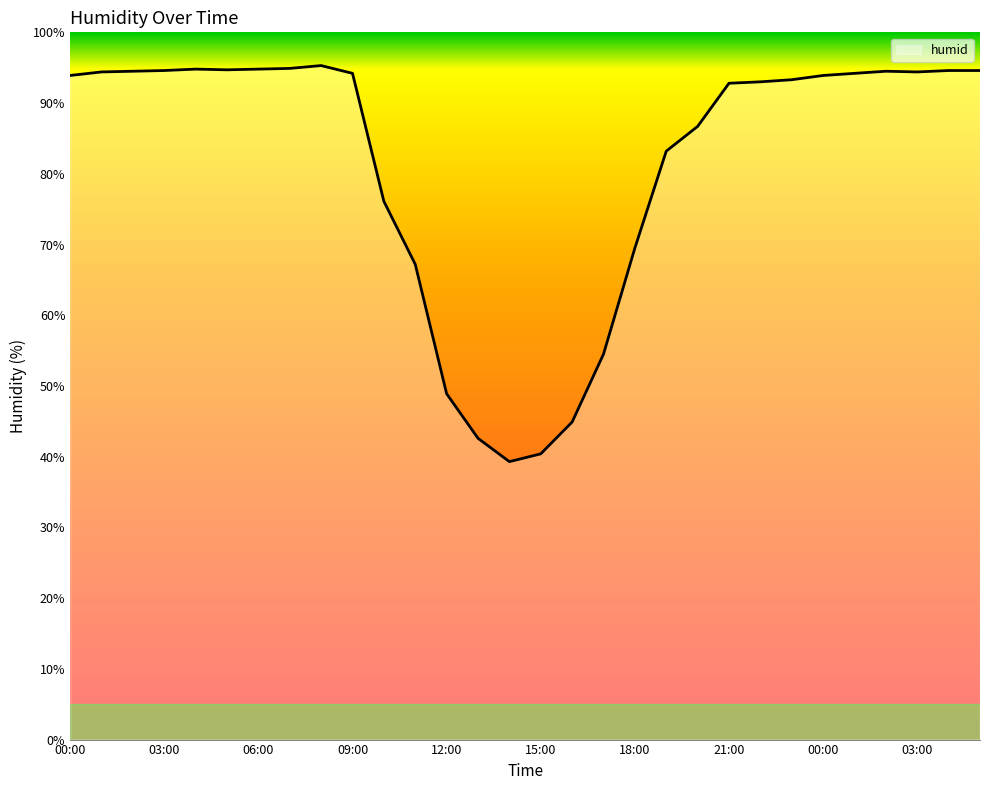

What is the smallest value displayed?

39.3